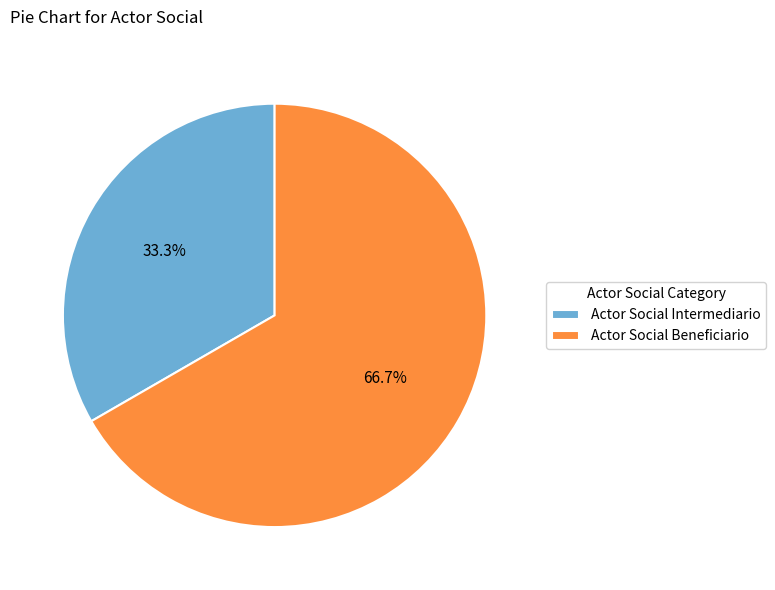

What percentage is the Actor Social Intermediario slice, to the nearest percent?

33%